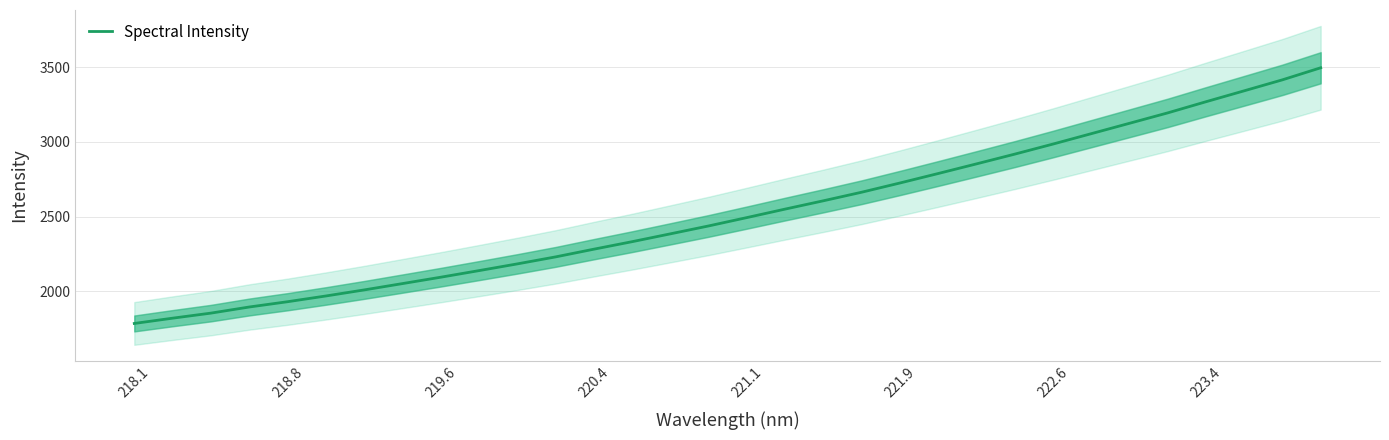

Does the chart display data point markers on the line(s)?

No